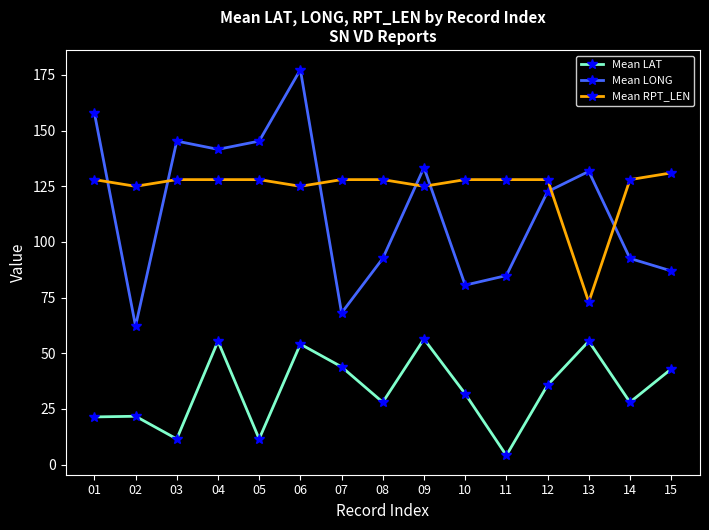

List the series in order of their peak value, lowest first.

Mean LAT, Mean RPT_LEN, Mean LONG